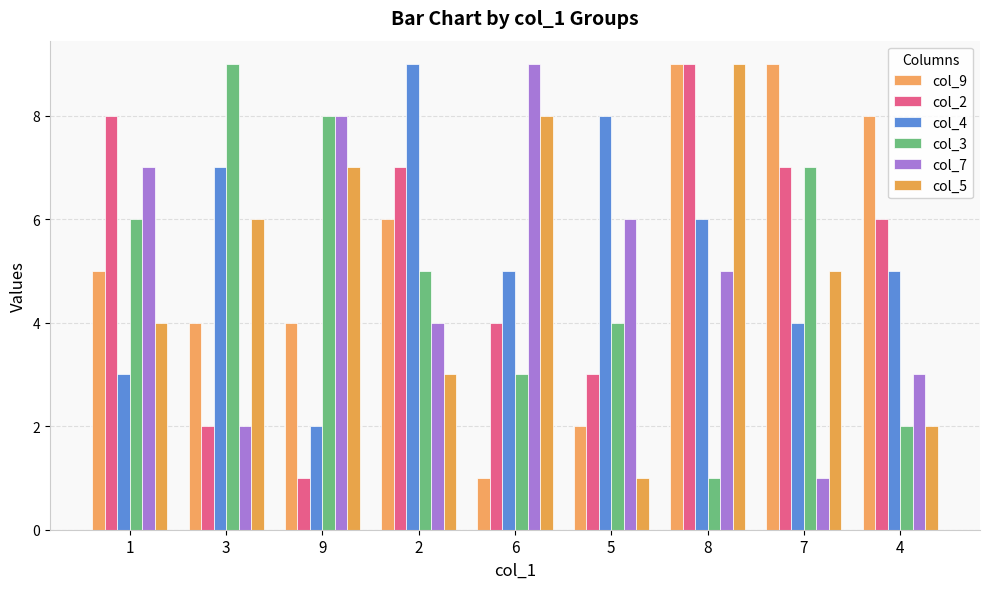

At which label does col_3 reach its minimum?

8